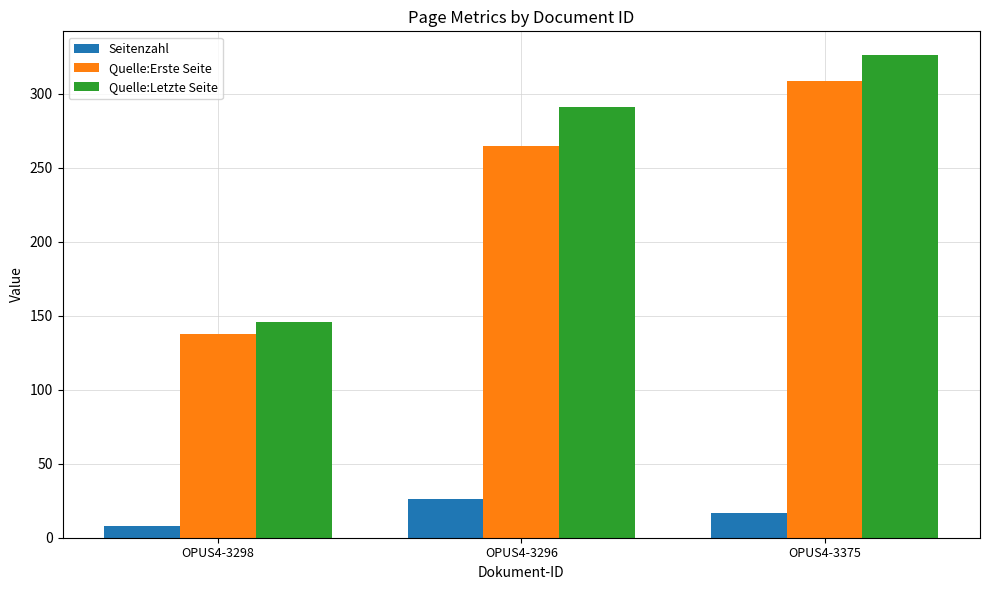

What is the label of the 2nd bar from the right?

OPUS4-3296